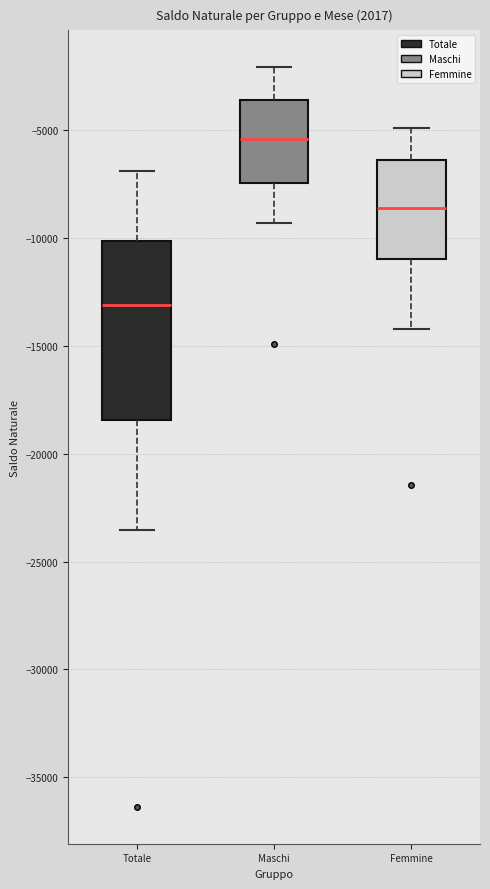

Comparing the boxes themselves (not the whiskers), which one is the tallest?

Totale